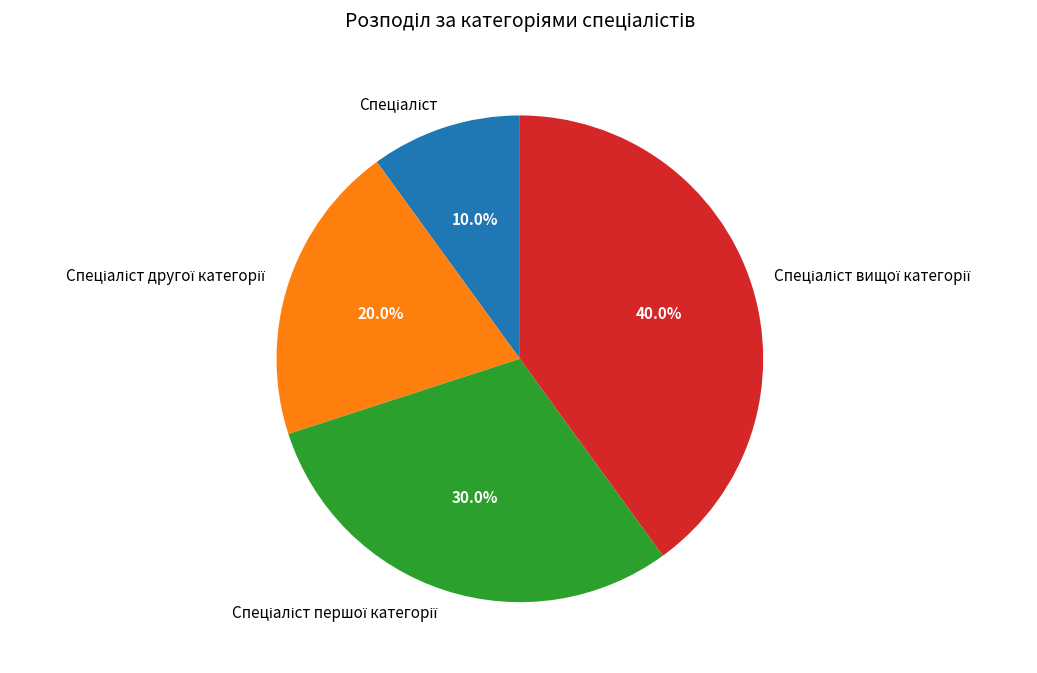

Does any single category account for the majority?

No